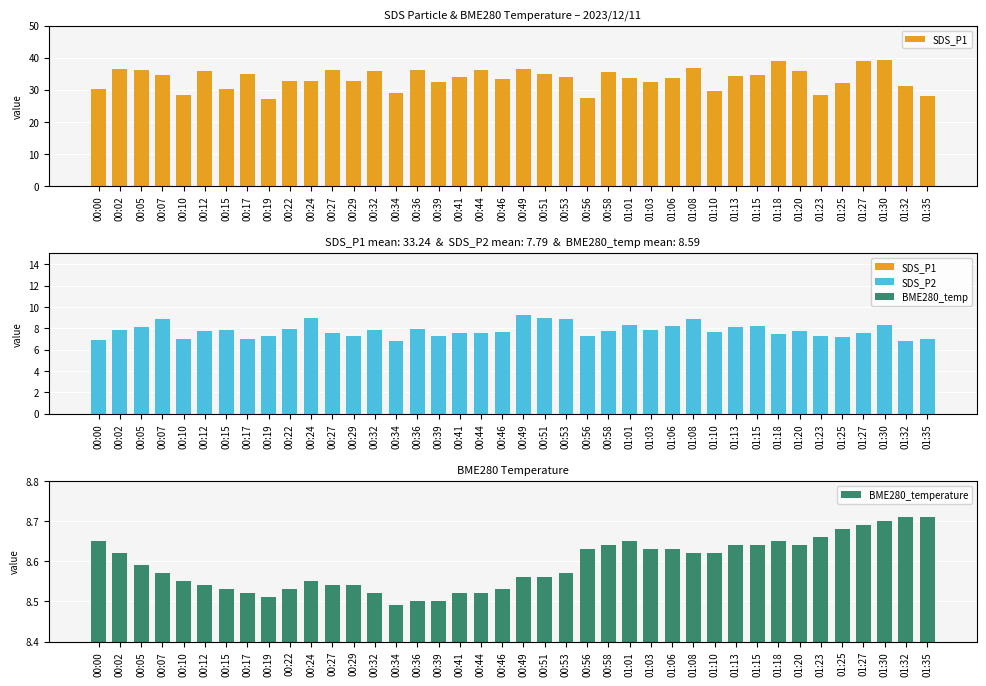

Reading right to left, transcribe all the data shown in this chart.

SDS_P1: 01:35=27.9	01:32=31.3	01:30=39.3	01:27=39.0	01:25=32.1	01:23=28.4	01:20=35.7	01:18=38.9	01:15=34.7	01:13=34.2	01:10=29.6	01:08=36.7	01:06=33.7	01:03=32.6	01:01=33.7	00:58=35.6	00:56=27.4	00:53=34.0	00:51=34.9	00:49=36.4	00:46=33.5	00:44=36.1	00:41=34.1	00:39=32.6	00:36=36.3	00:34=29.1	00:32=35.8	00:29=32.6	00:27=36.0	00:24=32.9	00:22=32.7	00:19=27.2	00:17=35.0	00:15=30.2	00:12=35.8	00:10=28.5	00:07=34.6	00:05=36.2	00:02=36.4	00:00=30.4
SDS_P2: 01:35=7.0	01:32=6.8	01:30=8.3	01:27=7.5	01:25=7.2	01:23=7.3	01:20=7.8	01:18=7.5	01:15=8.2	01:13=8.1	01:10=7.7	01:08=8.9	01:06=8.2	01:03=7.9	01:01=8.3	00:58=7.8	00:56=7.3	00:53=8.9	00:51=9.0	00:49=9.2	00:46=7.7	00:44=7.5	00:41=7.5	00:39=7.2	00:36=8.0	00:34=6.8	00:32=7.8	00:29=7.3	00:27=7.6	00:24=8.9	00:22=8.0	00:19=7.3	00:17=7.0	00:15=7.8	00:12=7.7	00:10=7.0	00:07=8.9	00:05=8.1	00:02=7.8	00:00=6.9
BME280_temperature: 01:35=8.7	01:32=8.7	01:30=8.7	01:27=8.7	01:25=8.7	01:23=8.7	01:20=8.6	01:18=8.7	01:15=8.6	01:13=8.6	01:10=8.6	01:08=8.6	01:06=8.6	01:03=8.6	01:01=8.7	00:58=8.6	00:56=8.6	00:53=8.6	00:51=8.6	00:49=8.6	00:46=8.5	00:44=8.5	00:41=8.5	00:39=8.5	00:36=8.5	00:34=8.5	00:32=8.5	00:29=8.5	00:27=8.5	00:24=8.6	00:22=8.5	00:19=8.5	00:17=8.5	00:15=8.5	00:12=8.5	00:10=8.6	00:07=8.6	00:05=8.6	00:02=8.6	00:00=8.7